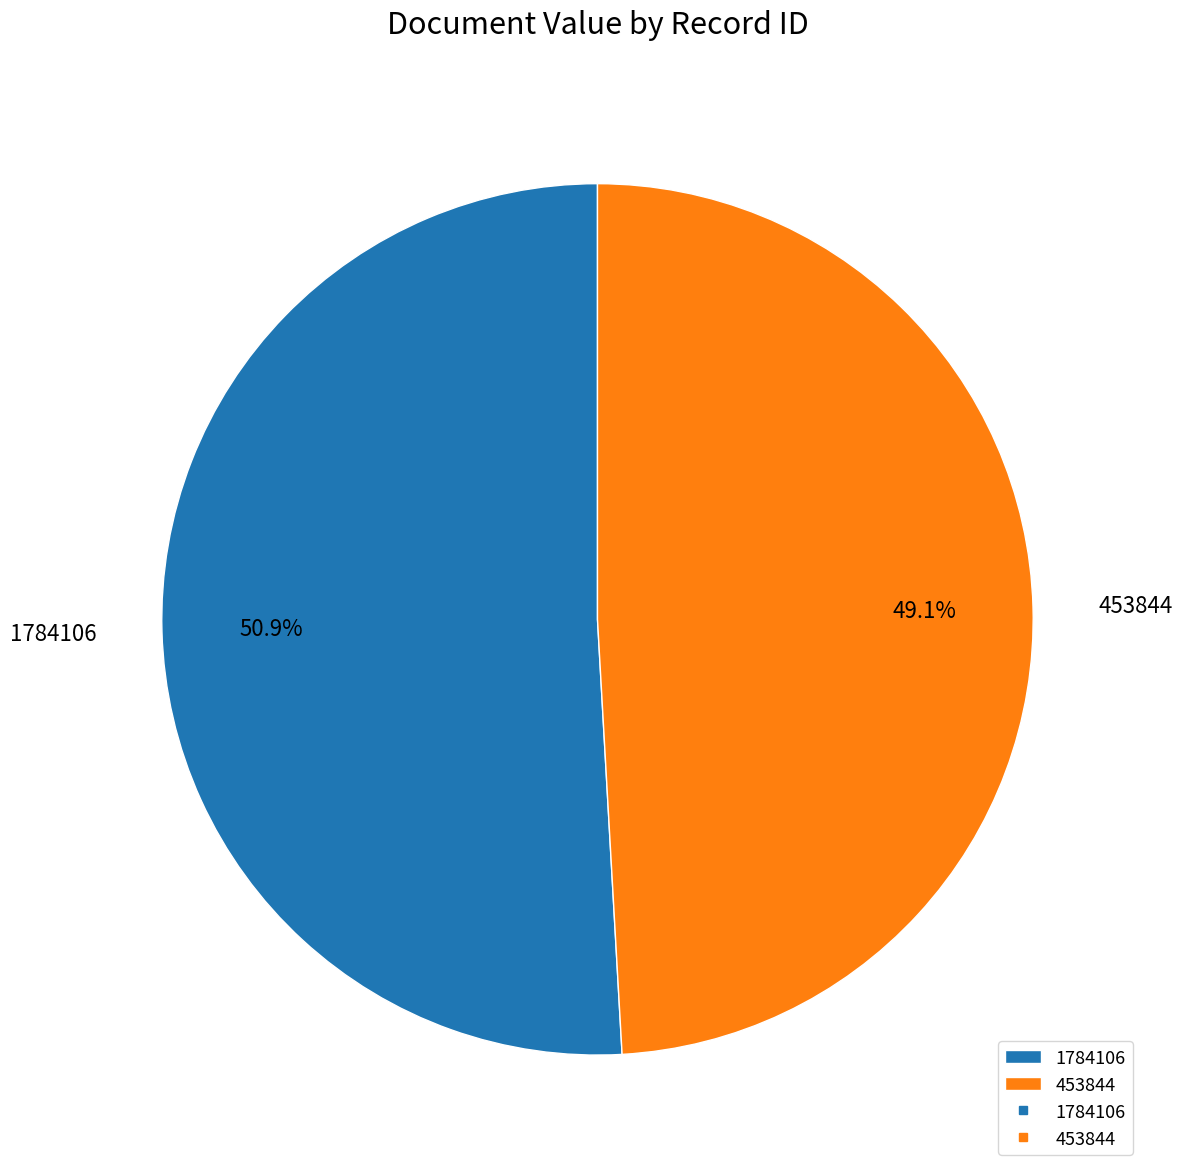

What is the smallest slice in the pie chart?

453844